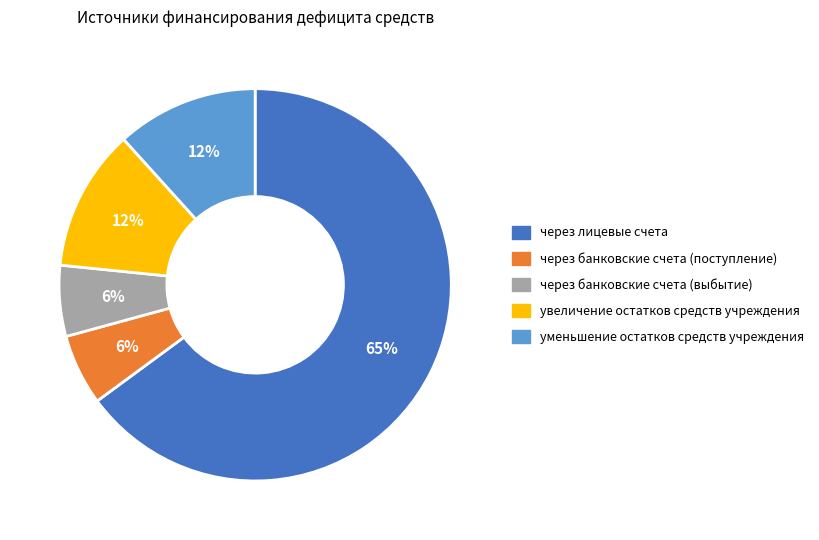

Which slice is the largest?

через лицевые счета